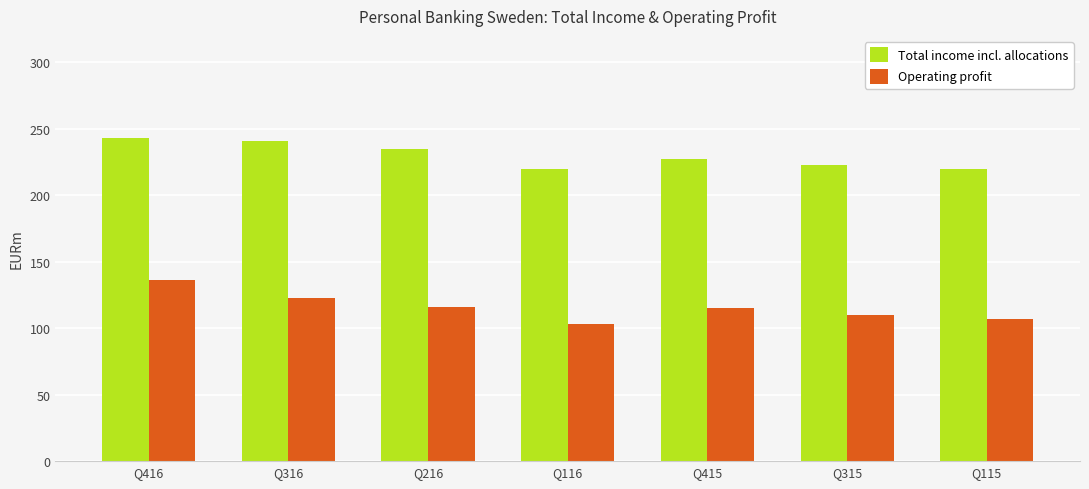

Which series changed the most between Q216 and Q116?

Total income incl. allocations